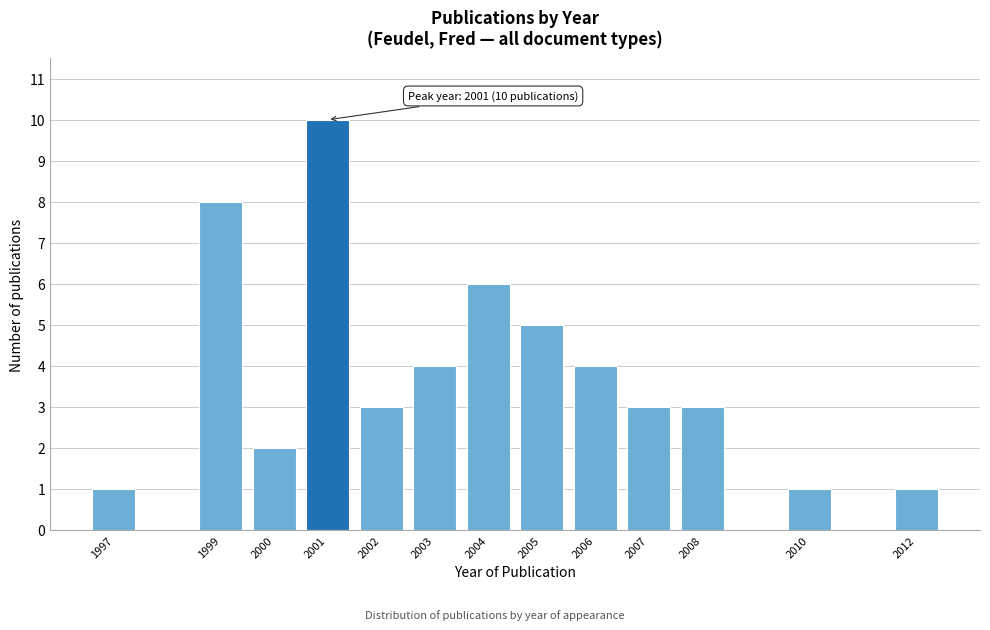

Reading left to right, list all the values displayed in this chart.

1	8	2	10	3	4	6	5	4	3	3	1	1